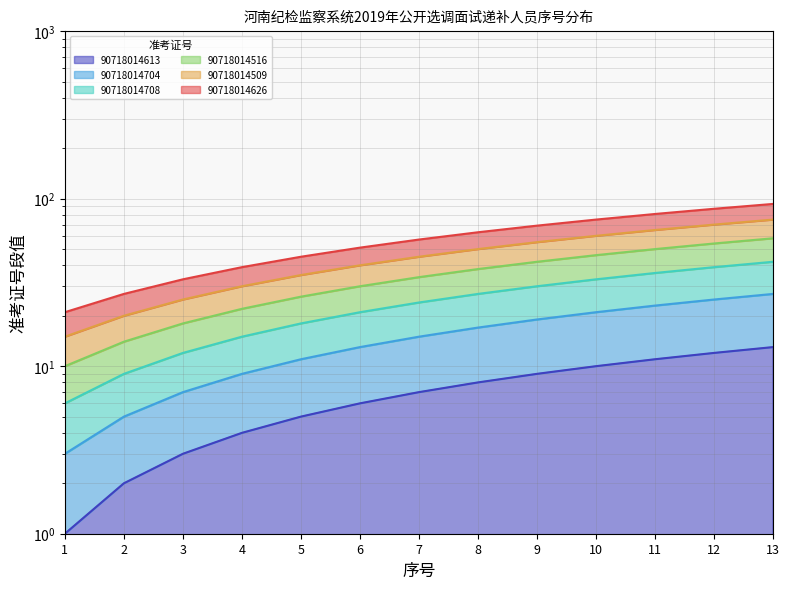

Which category has the lowest value across all series?

1